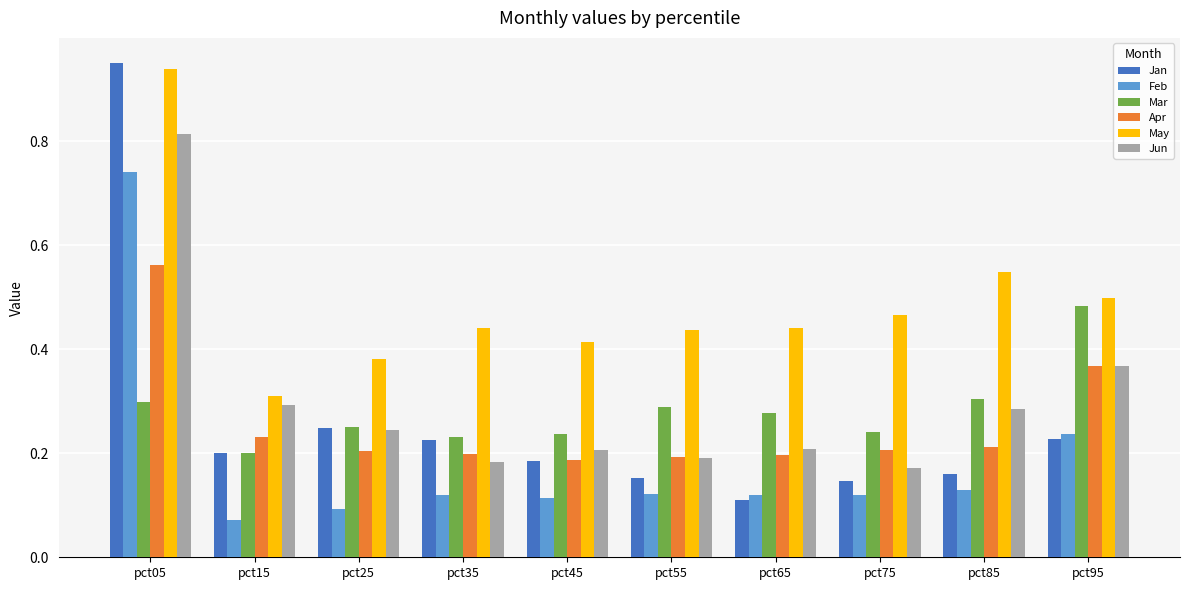

At which label is May closest to 0?

pct15